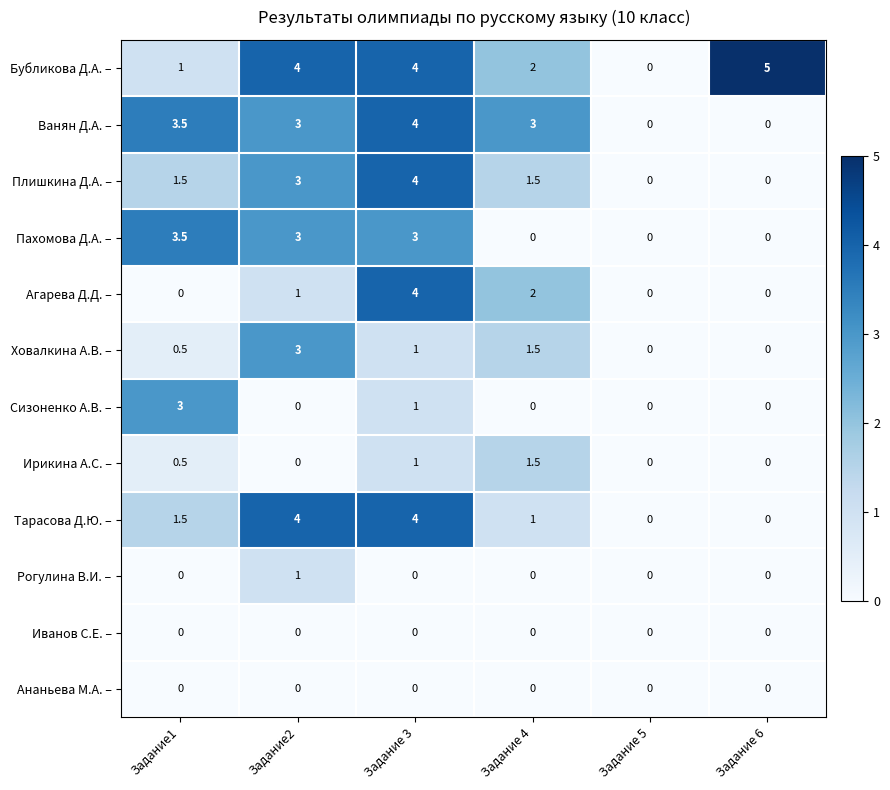

What is the sum of all Ховалкина А.В. – values?

6.0